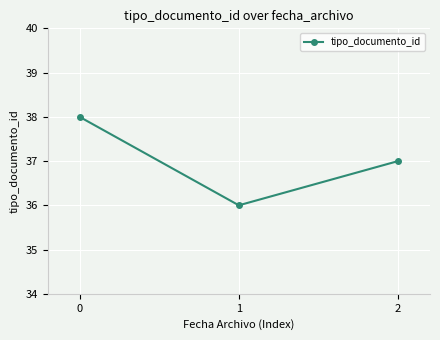

True or false: the data shows 37 at 2.

True